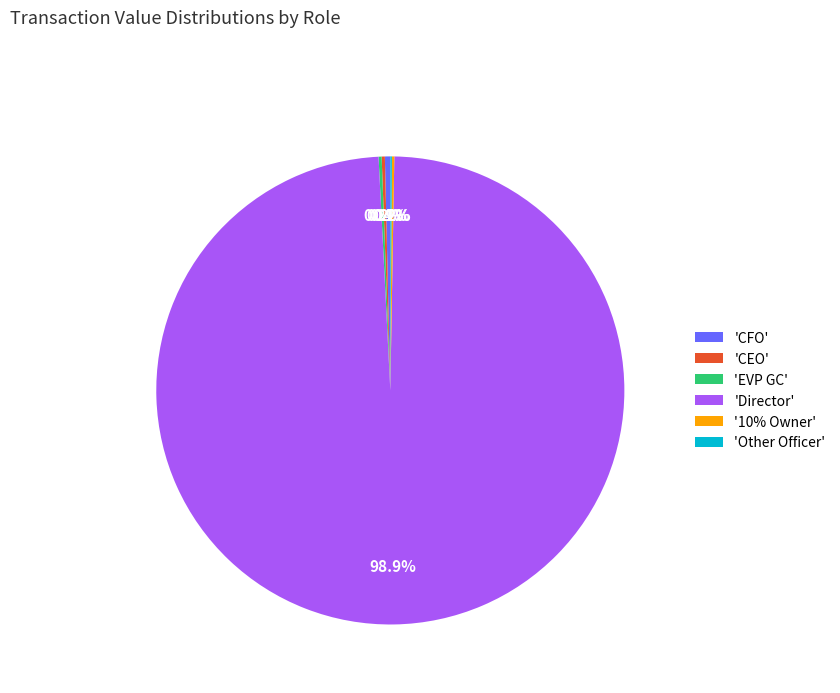

Combined, do 'Director' and 'CFO' account for over 50%?

Yes